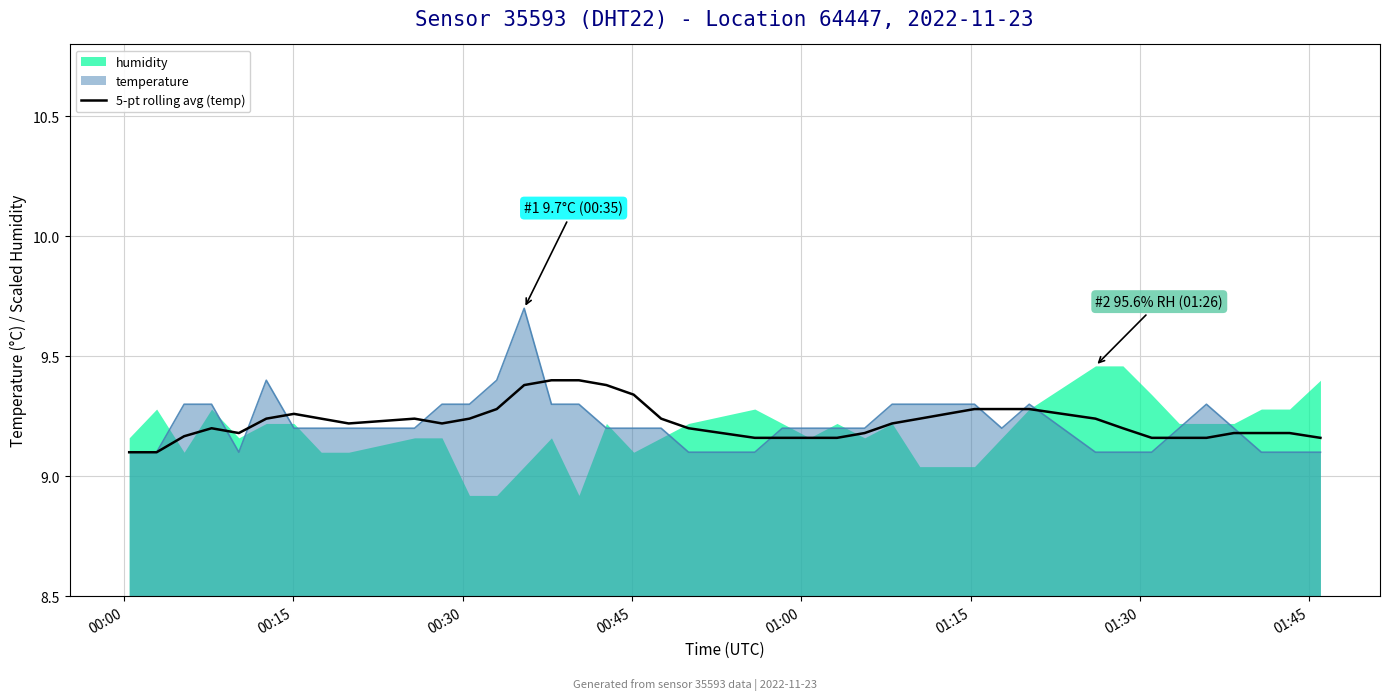

What is the maximum value for 5-pt rolling avg (temp)?

9.4